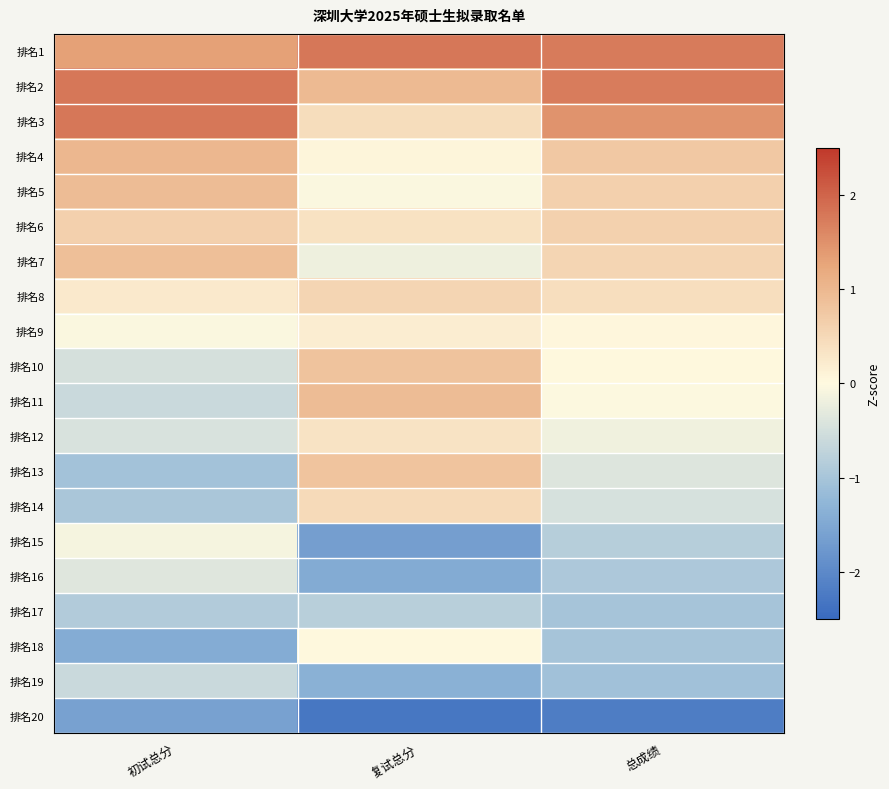

Reading left to right, extract all data points from this chart.

排名1: 初试总分=1.3	复试总分=1.8	总成绩=1.8
排名2: 初试总分=1.8	复试总分=1.0	总成绩=1.7
排名3: 初试总分=1.8	复试总分=0.4	总成绩=1.5
排名4: 初试总分=1.0	复试总分=0.1	总成绩=0.8
排名5: 初试总分=0.9	复试总分=-0.0	总成绩=0.6
排名6: 初试总分=0.6	复试总分=0.4	总成绩=0.6
排名7: 初试总分=0.9	复试总分=-0.2	总成绩=0.6
排名8: 初试总分=0.2	复试总分=0.6	总成绩=0.4
排名9: 初试总分=-0.1	复试总分=0.2	总成绩=0.0
排名10: 初试总分=-0.5	复试总分=0.8	总成绩=0.0
排名11: 初试总分=-0.6	复试总分=0.9	总成绩=-0.0
排名12: 初试总分=-0.4	复试总分=0.3	总成绩=-0.2
排名13: 初试总分=-1.0	复试总分=0.8	总成绩=-0.4
排名14: 初试总分=-1.0	复试总分=0.5	总成绩=-0.5
排名15: 初试总分=-0.1	复试总分=-1.6	总成绩=-0.8
排名16: 初试总分=-0.4	复试总分=-1.5	总成绩=-0.9
排名17: 初试总分=-0.9	复试总分=-0.8	总成绩=-1.0
排名18: 初试总分=-1.4	复试总分=0.0	总成绩=-1.0
排名19: 初试总分=-0.6	复试总分=-1.4	总成绩=-1.1
排名20: 初试总分=-1.6	复试总分=-2.3	总成绩=-2.2